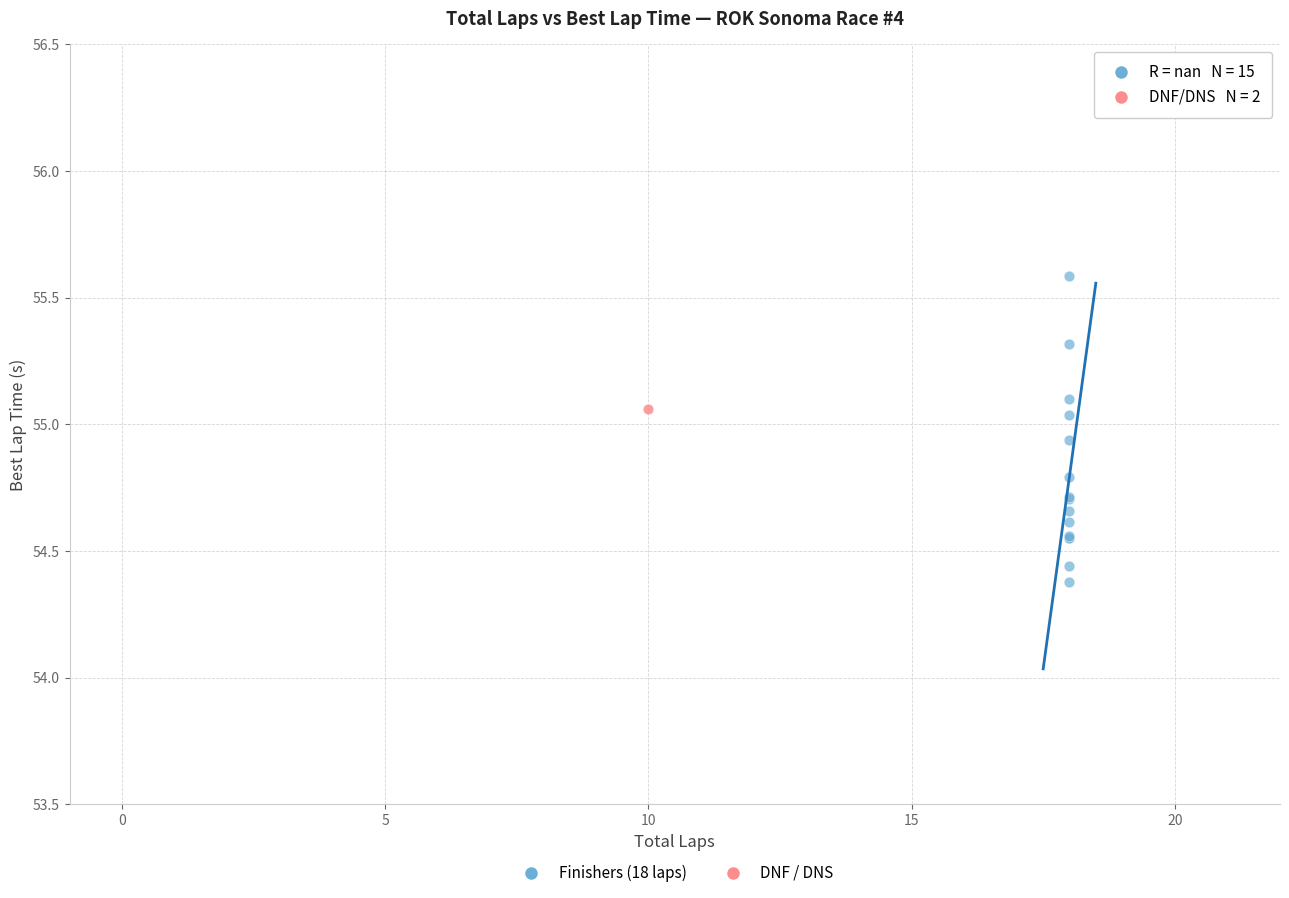

What are all the series names shown in the legend?

Finishers (18 laps), DNF / DNS